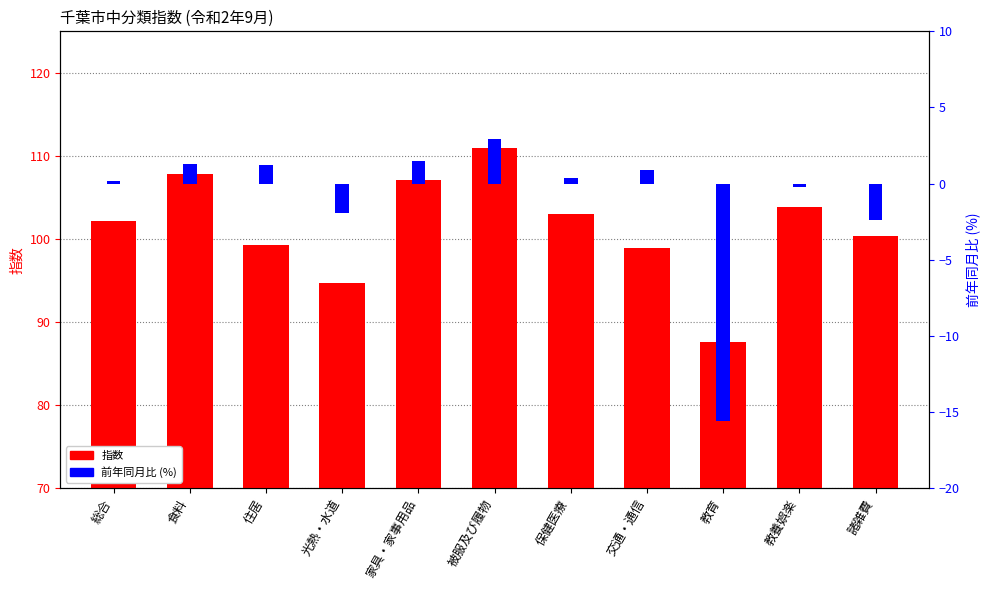

What is the average value of the 指数 series?

101.4